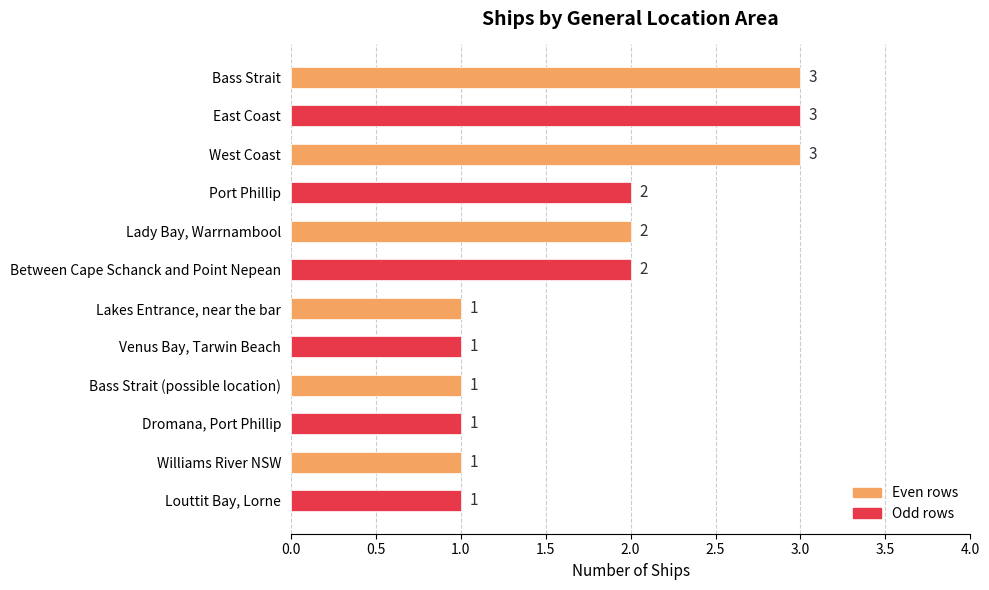

Reading top to bottom, transcribe all the data shown in this chart.

Bass Strait=3	East Coast=3	West Coast=3	Port Phillip=2	Lady Bay, Warrnambool=2	Between Cape Schanck and Point Nepean=2	Lakes Entrance, near the bar=1	Venus Bay, Tarwin Beach=1	Bass Strait (possible location)=1	Dromana, Port Phillip=1	Williams River NSW=1	Louttit Bay, Lorne=1